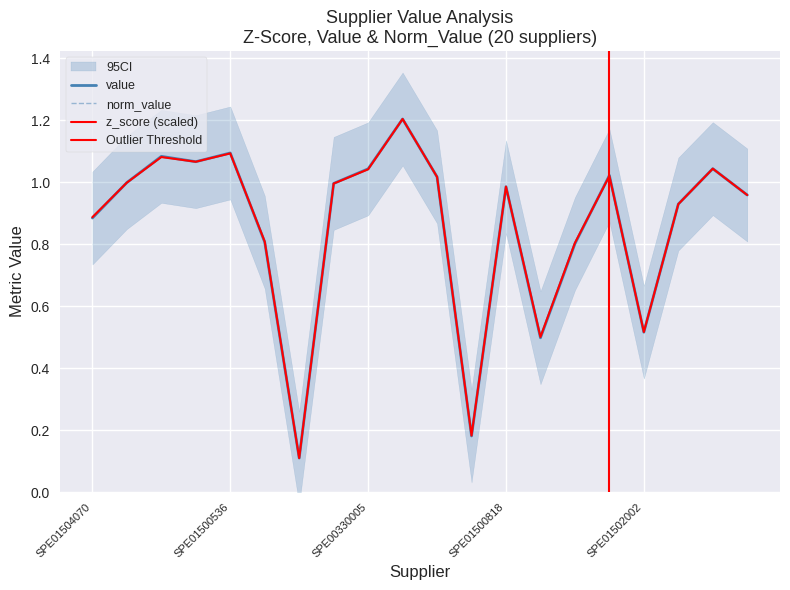

At which category does norm_value reach its first local peak?

SPE01500604